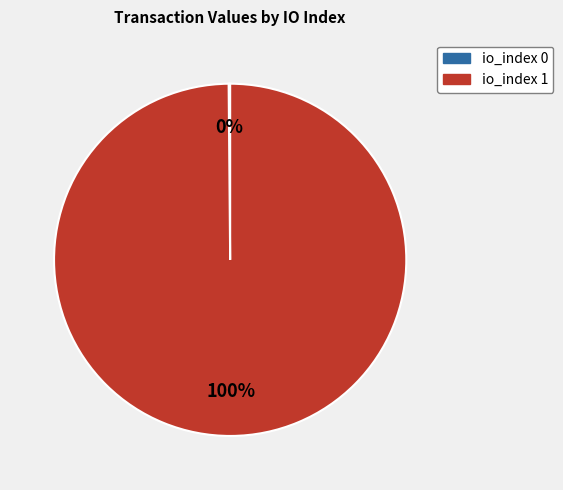

Which slice is the largest?

io_index 1